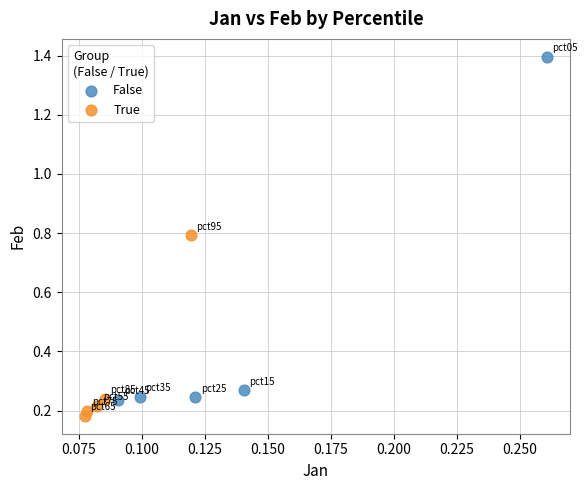

Which series contains the highest Y value?

False